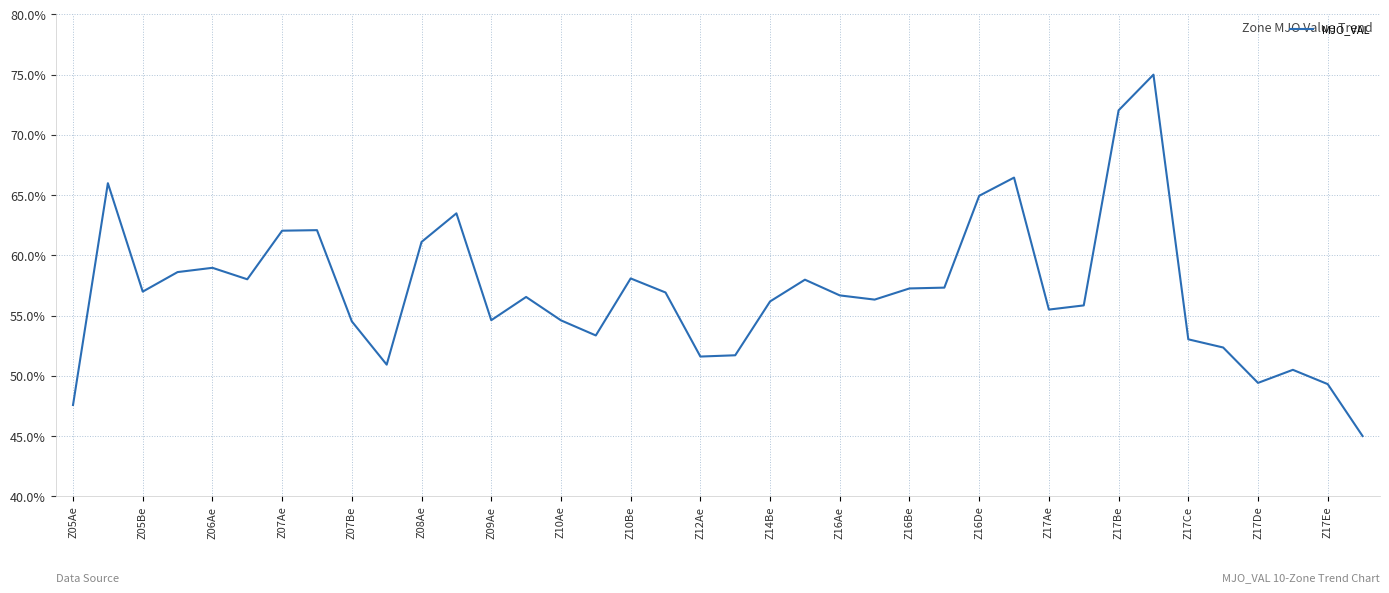

What is the smallest value displayed?

45.0